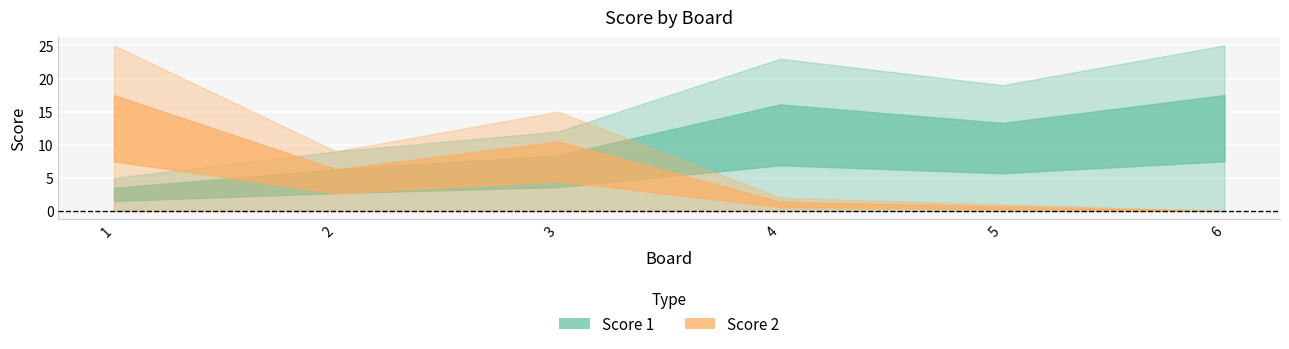

Which category has the highest value in the Score 2 series?

1